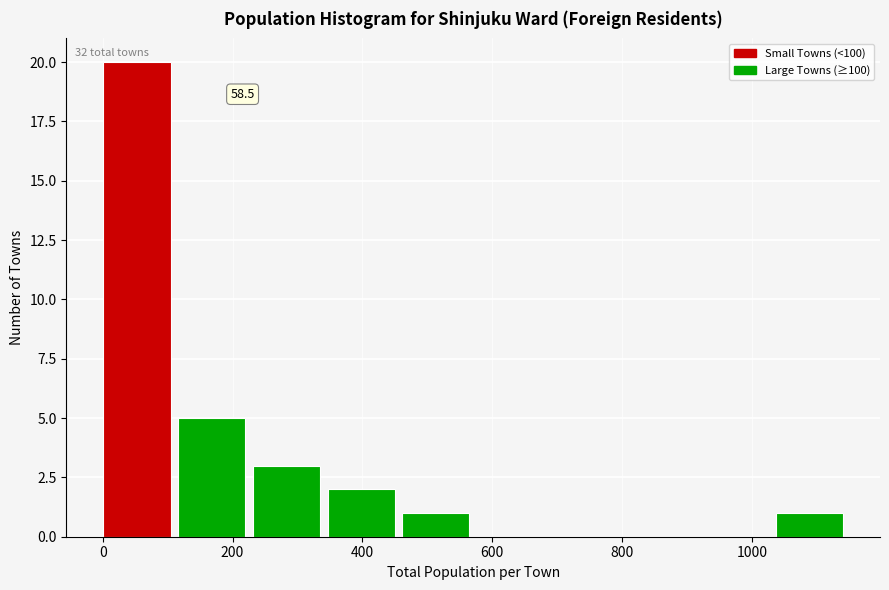

Which range on the x-axis has the tallest bar?

0 to 120